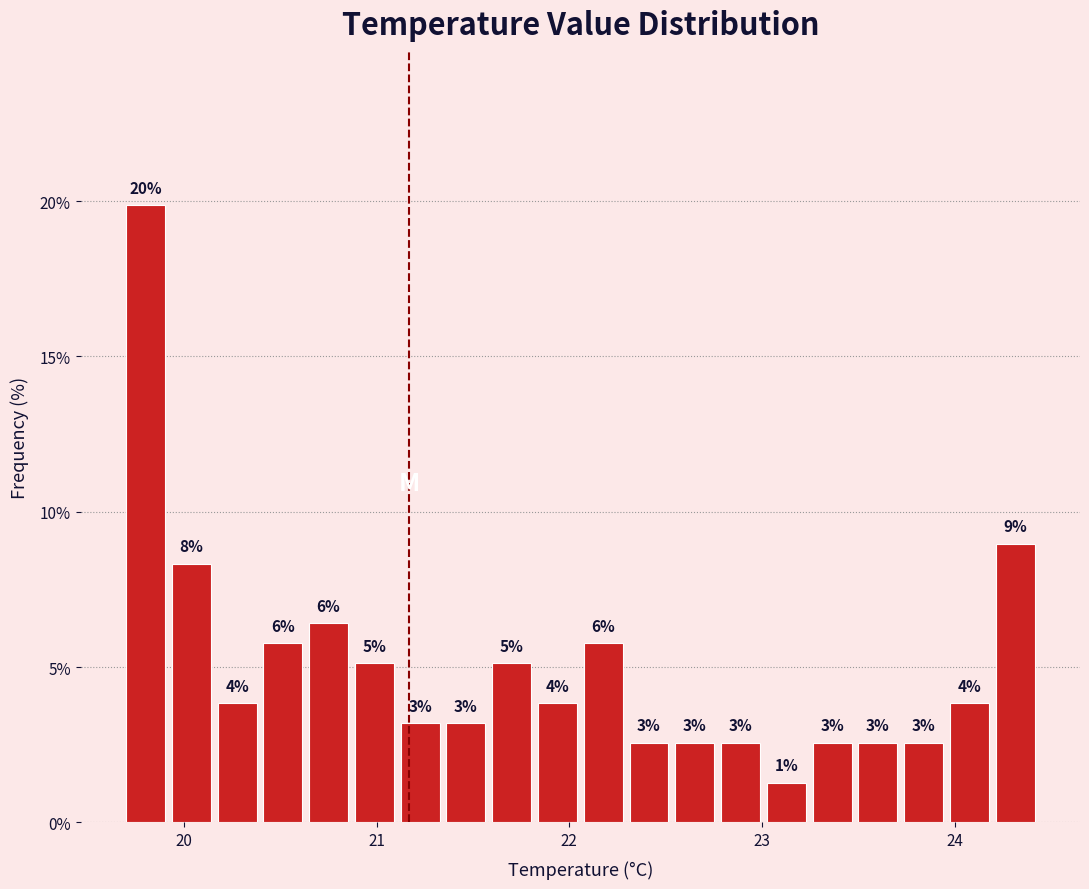

Read against the x-axis, roughly where is the centre of the tallest bar?

19.8